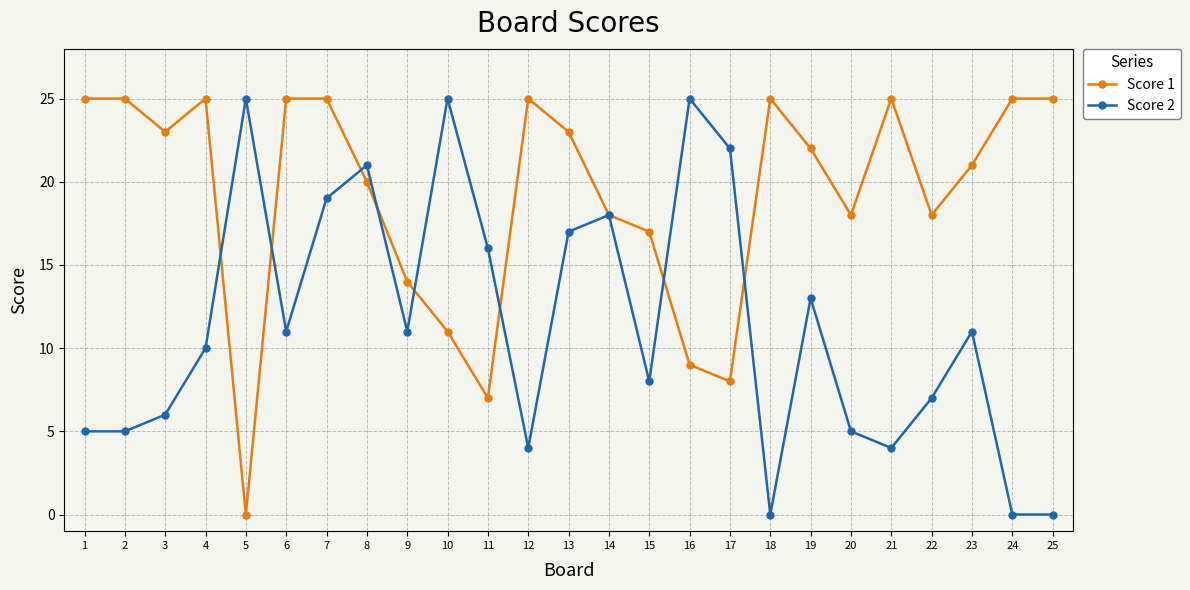

The value of Score 2 at 19 is 21. True or false?

False